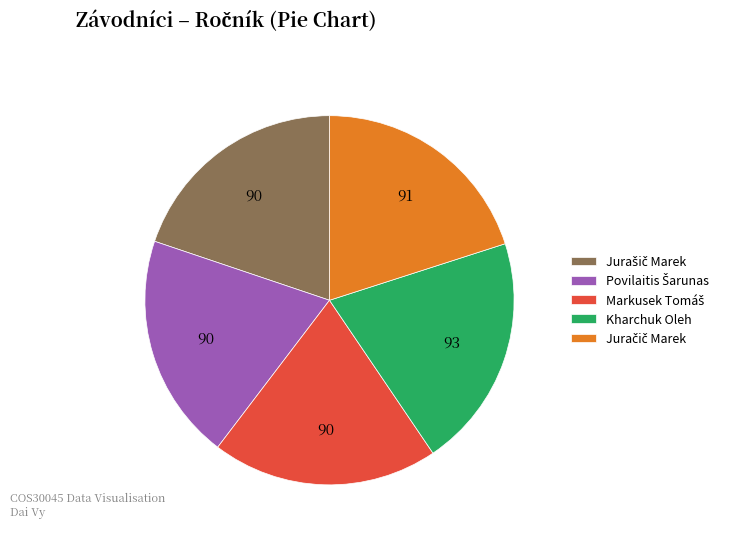

Is there any slice that represents more than half of the pie?

No